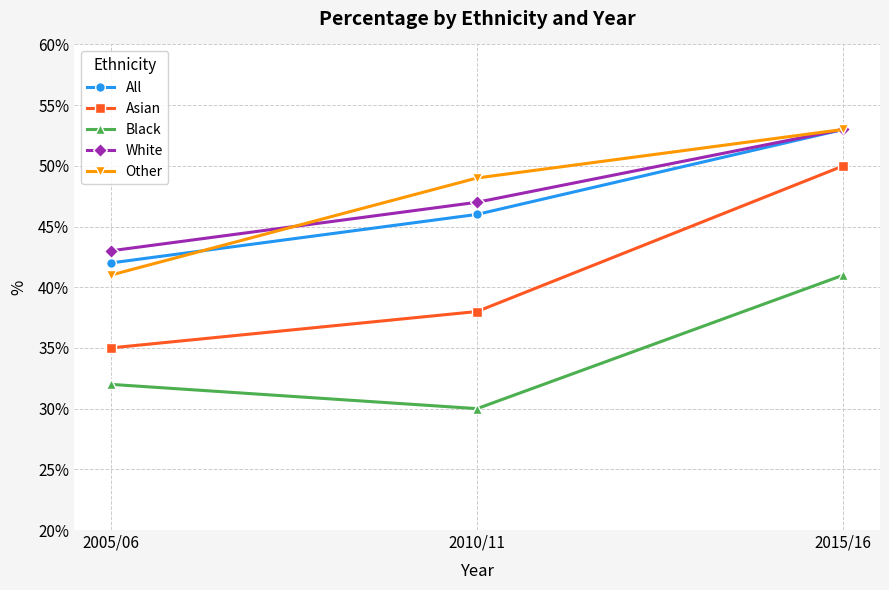

What is the value of the All point at the 3rd from the left?

53